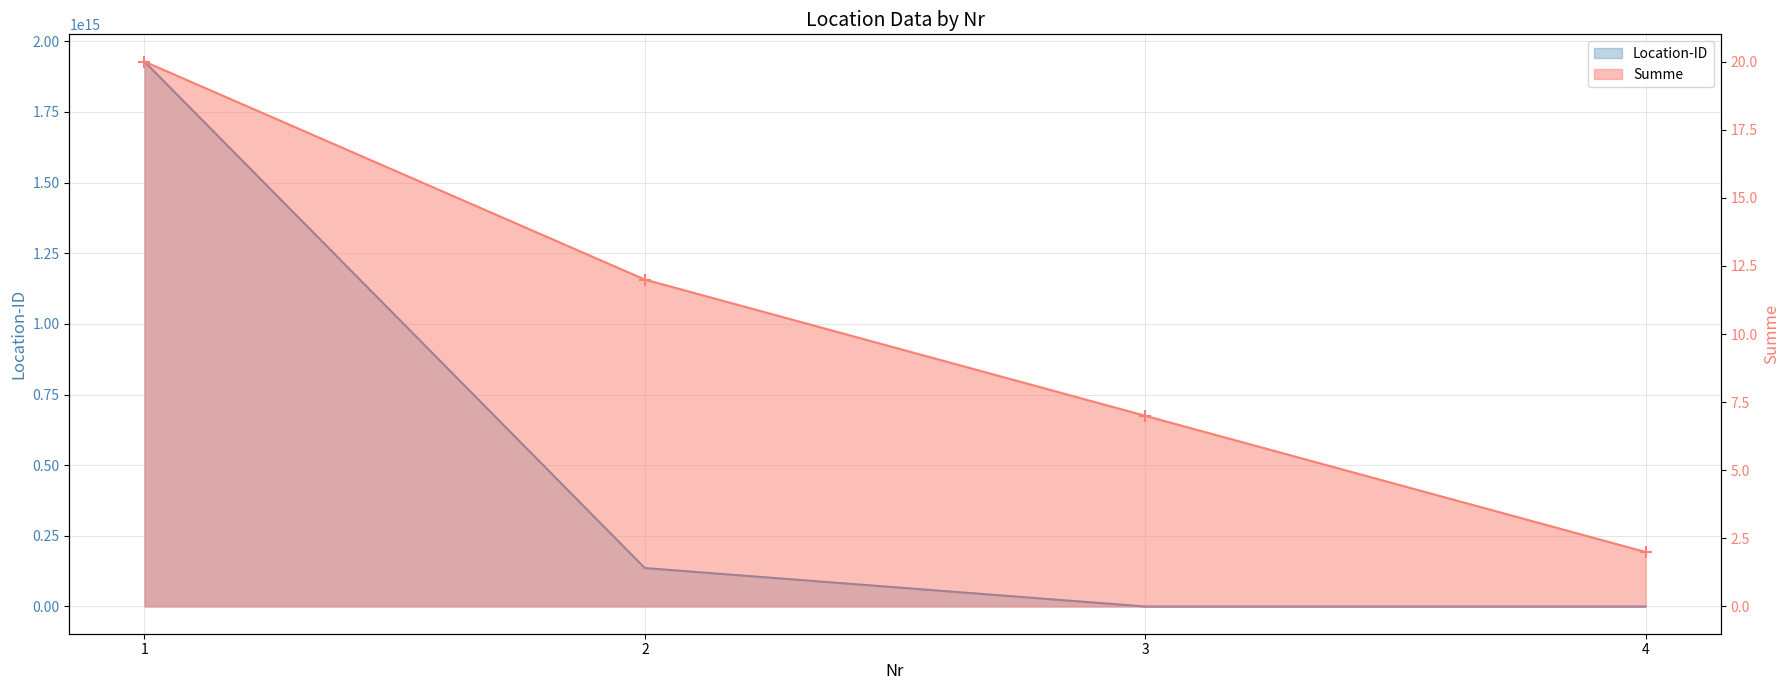

How many series are shown in this chart?

2